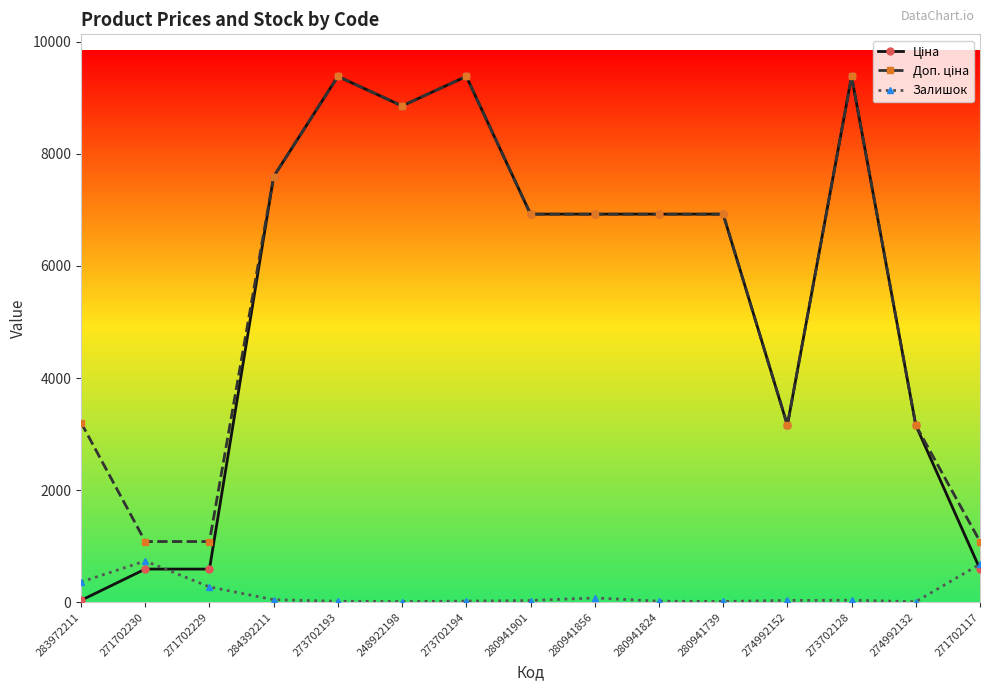

What is the average value of the Ціна series?

5361.7